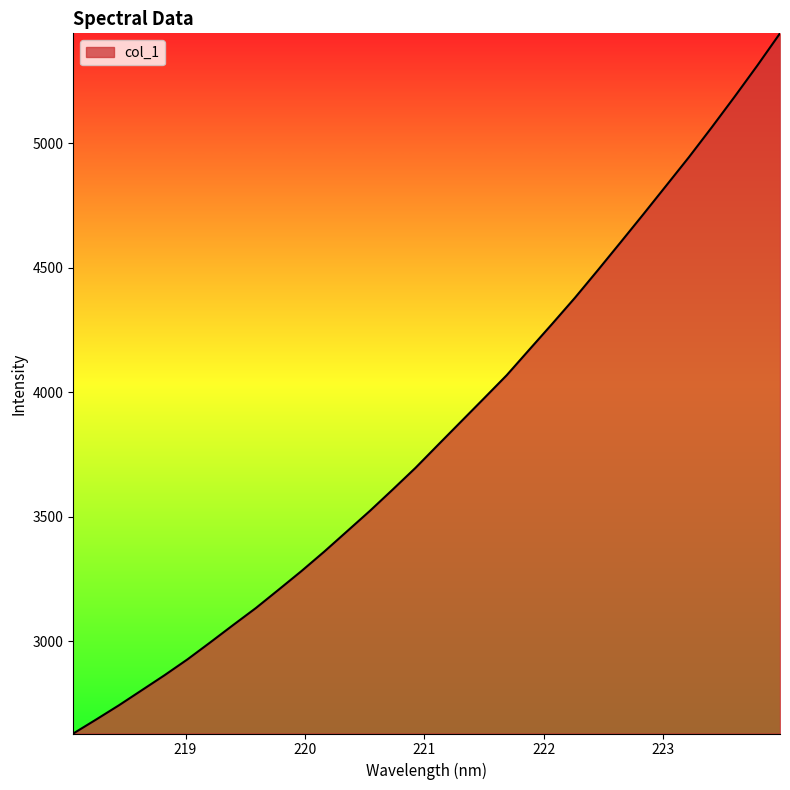

What is the difference between the maximum and minimum values?

2812.1